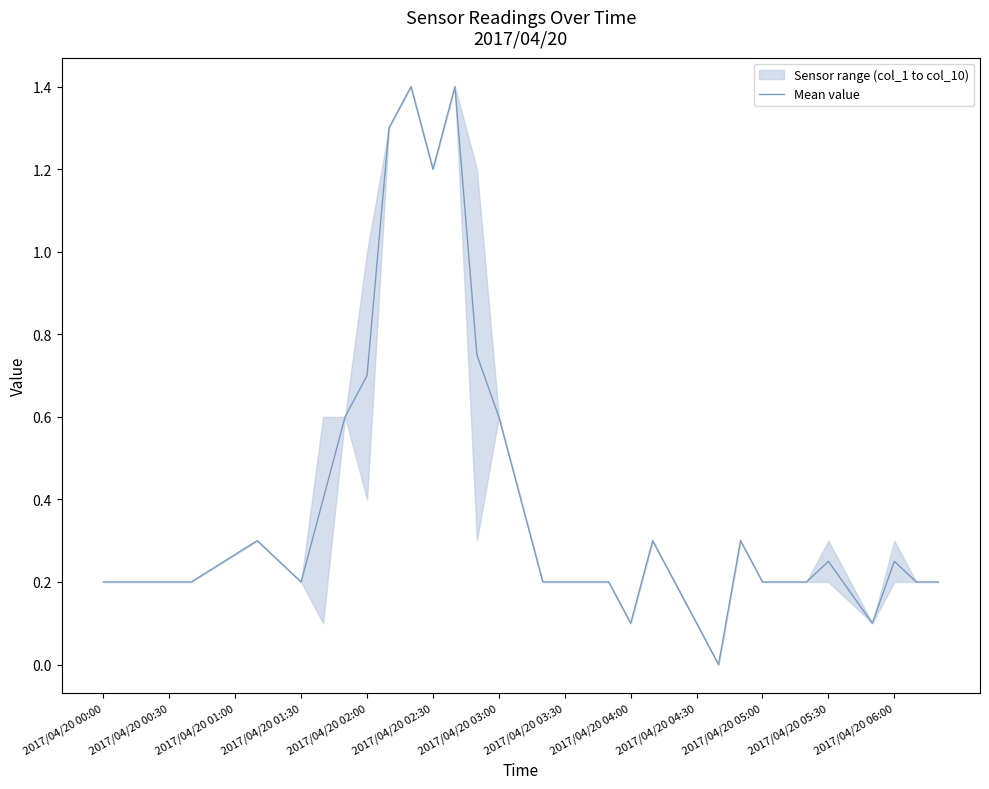

What is the maximum value for Mean value?

1.4